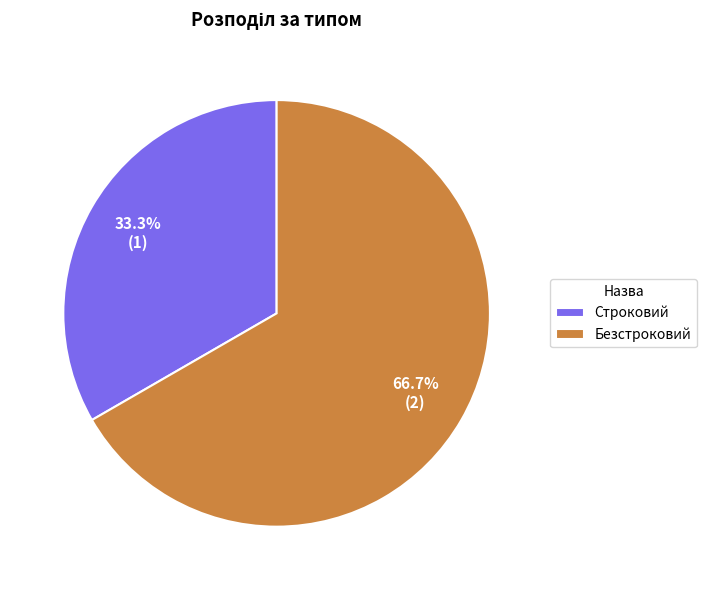

To the nearest percent, what percentage of the pie is Безстроковий?

67%